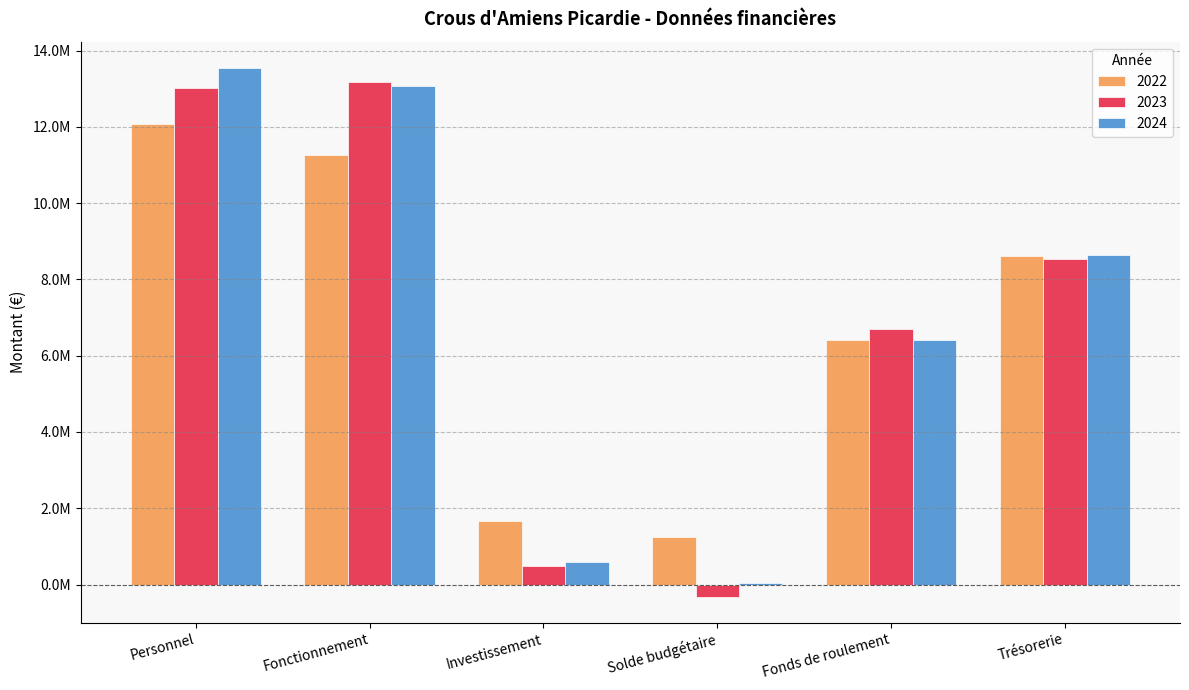

Are the bars horizontal?

No